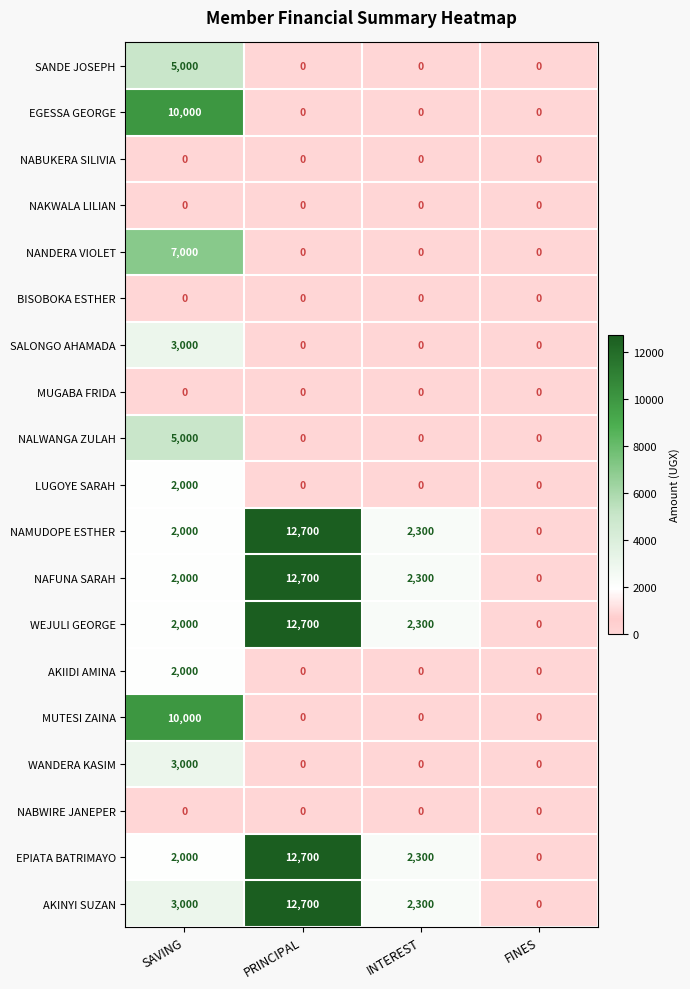

At which label does WEJULI GEORGE first exceed 2300?

PRINCIPAL